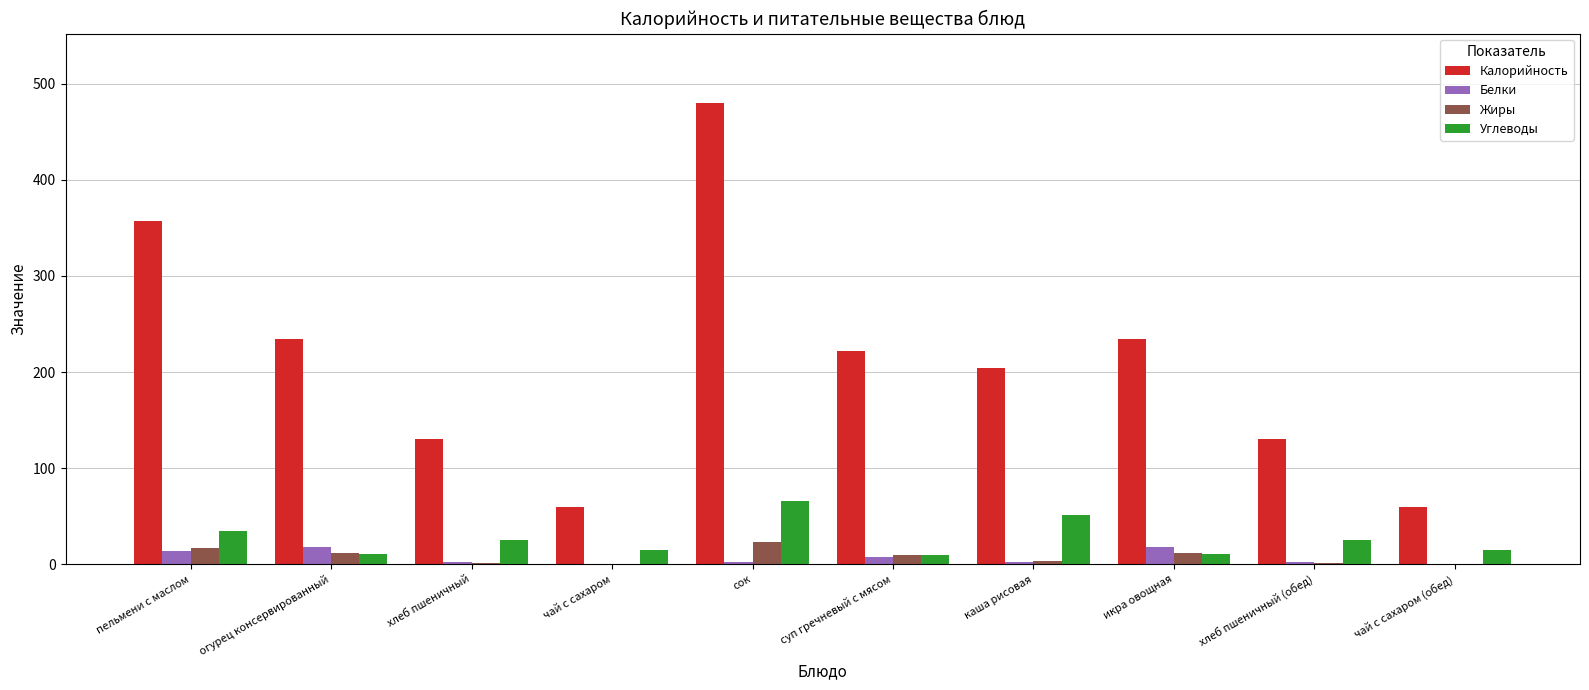

True or false: Углеводы has a value of 63 at пельмени с маслом.

False